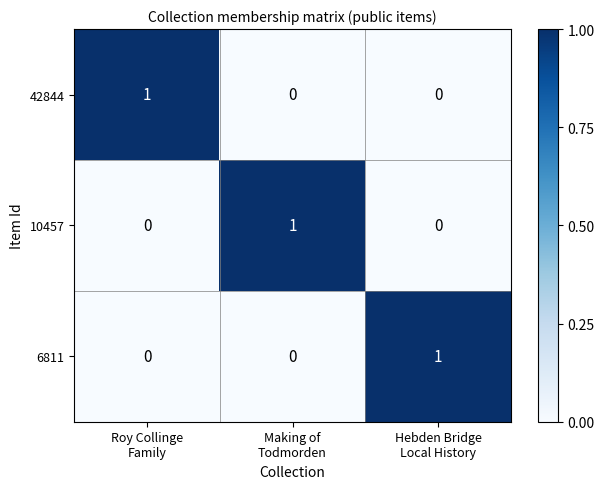

How many 42844 values are between 0 and 1?

3